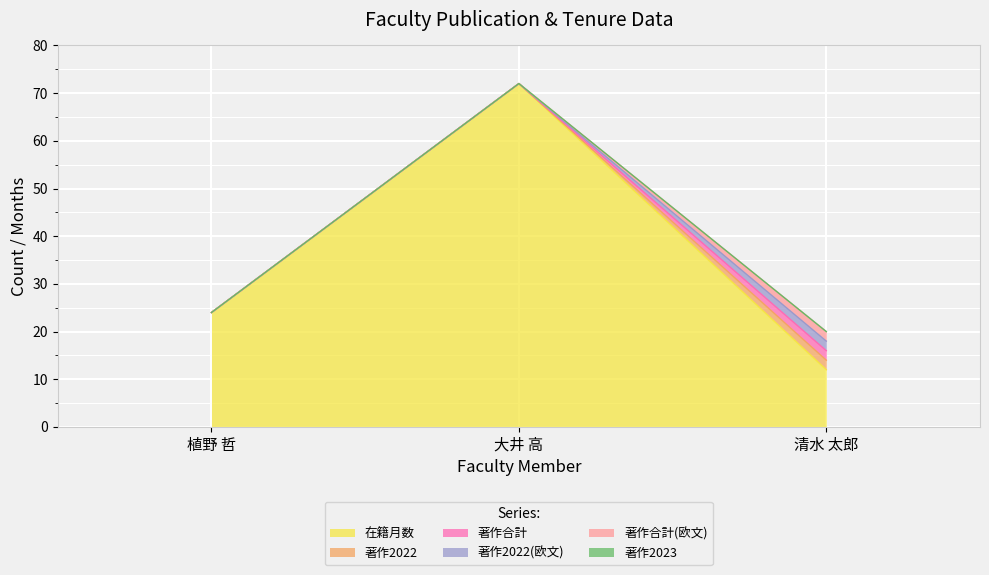

What is the label of the 2nd point from the left?

大井 高